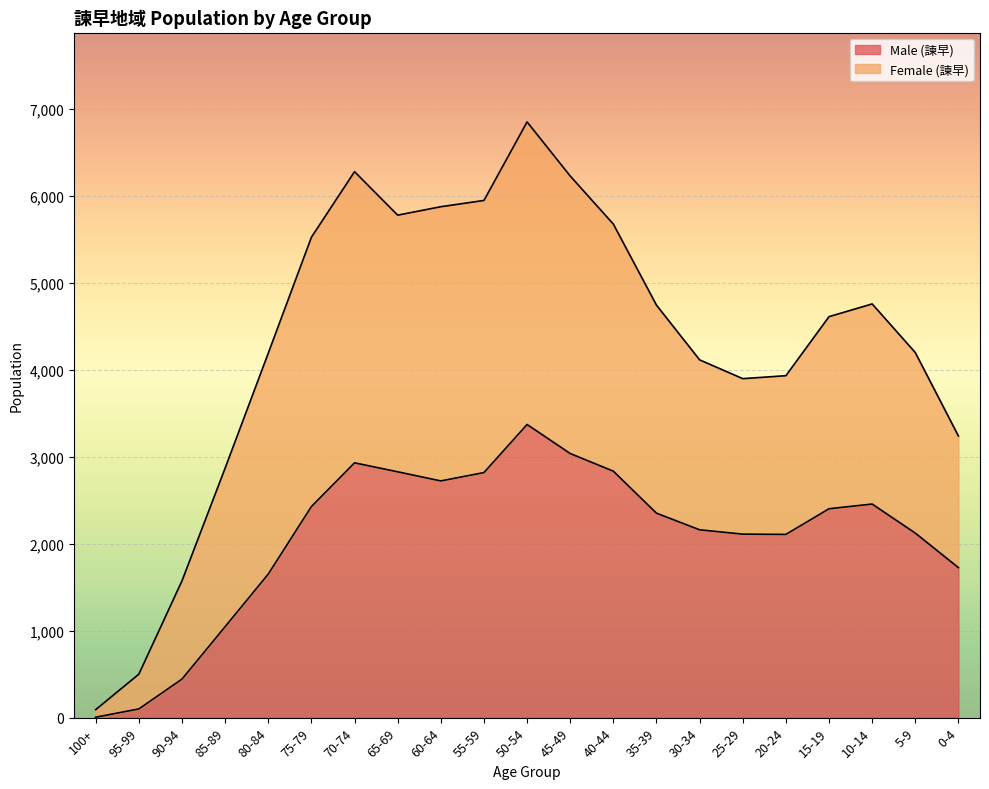

Reading left to right, transcribe all the data shown in this chart.

Male (諫早): 100+=5	95-99=100	90-94=443	85-89=1046	80-84=1651	75-79=2427	70-74=2930	65-69=2827	60-64=2722	55-59=2818	50-54=3371	45-49=3037	40-44=2834	35-39=2351	30-34=2160	25-29=2110	20-24=2107	15-19=2402	10-14=2456	5-9=2122	0-4=1725
Female (諫早): 100+=92	95-99=500	90-94=1573	85-89=2869	80-84=4191	75-79=5524	70-74=6278	65-69=5778	60-64=5875	55-59=5947	50-54=6850	45-49=6228	40-44=5675	35-39=4743	30-34=4114	25-29=3898	20-24=3932	15-19=4611	10-14=4757	5-9=4198	0-4=3238